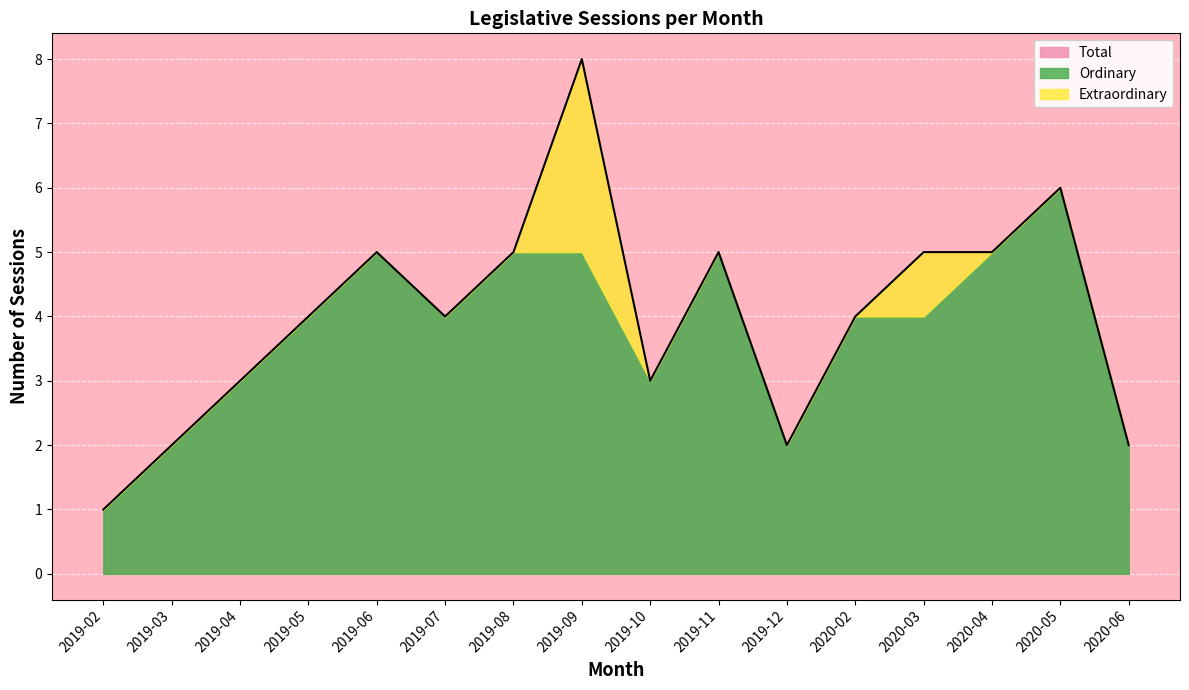

What is the highest value of the Total series?

8